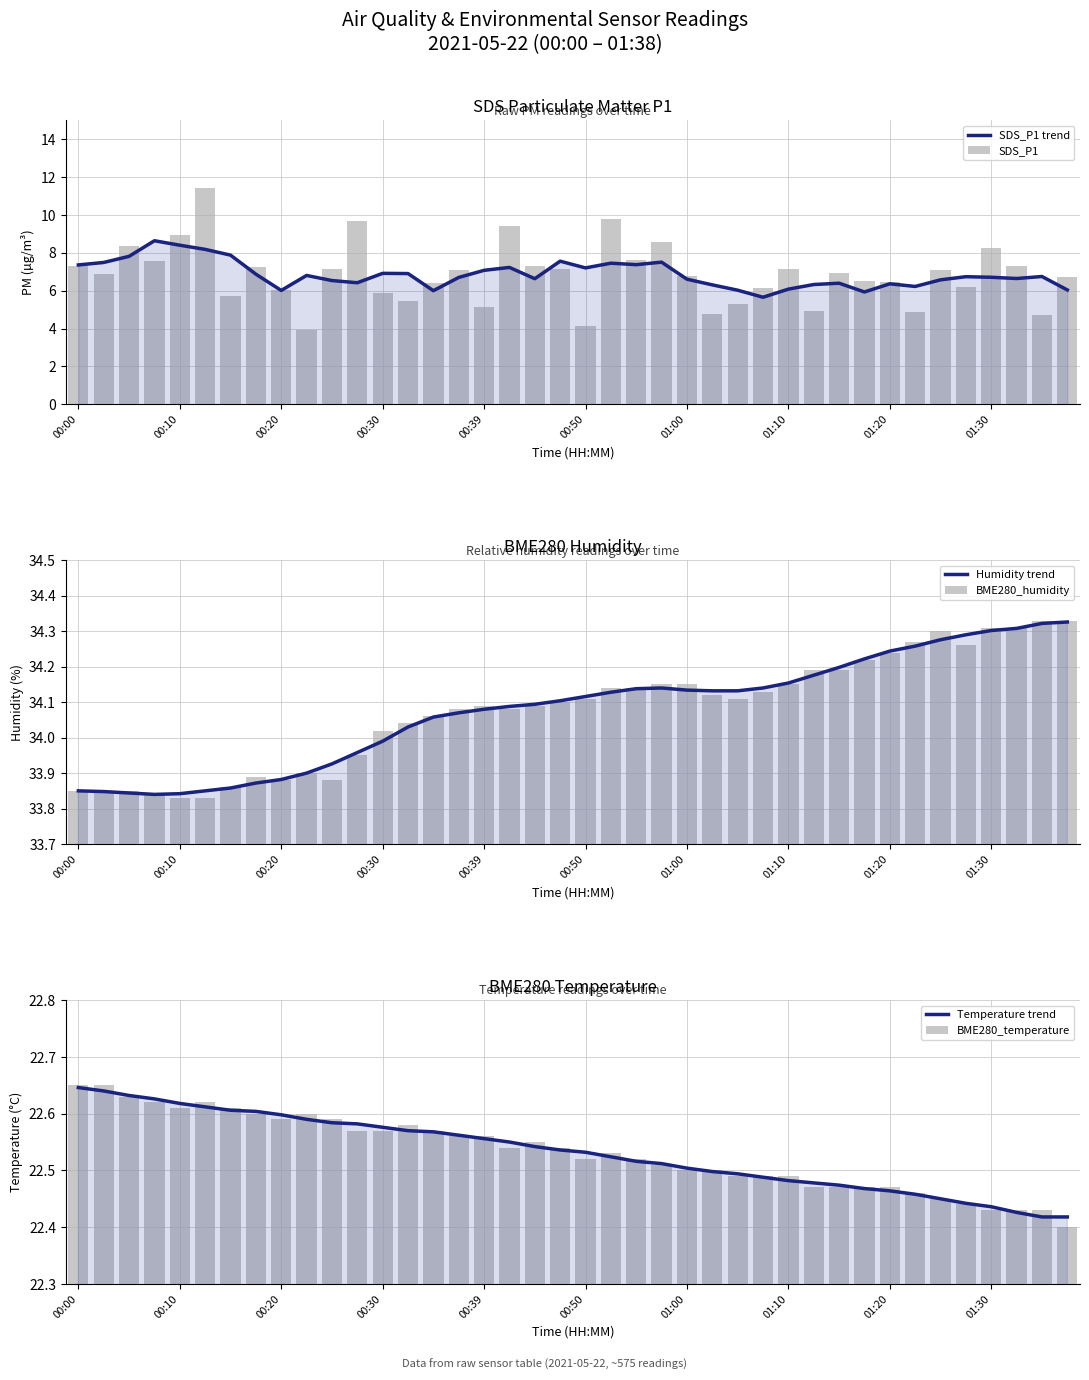

What position from the left is 21?

22